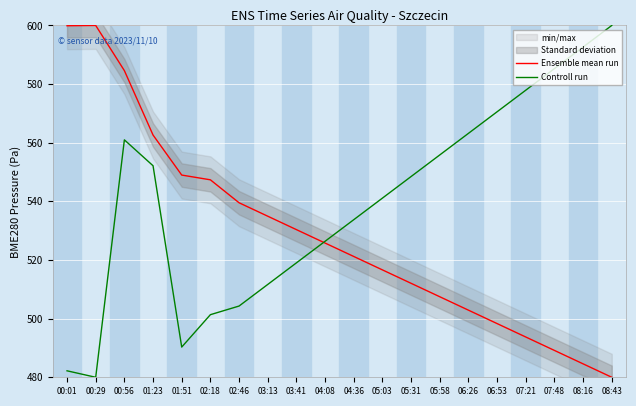

What is the difference between the highest and lowest values at 04:08?

0.6